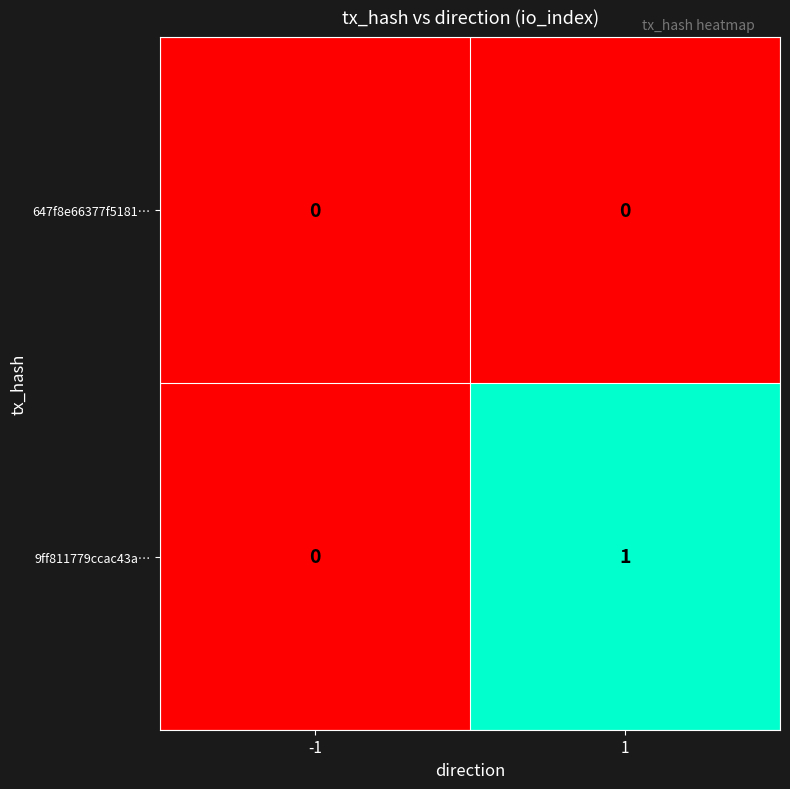

Is it true that 647f8e66377f5181… equals 0 at -1?

True